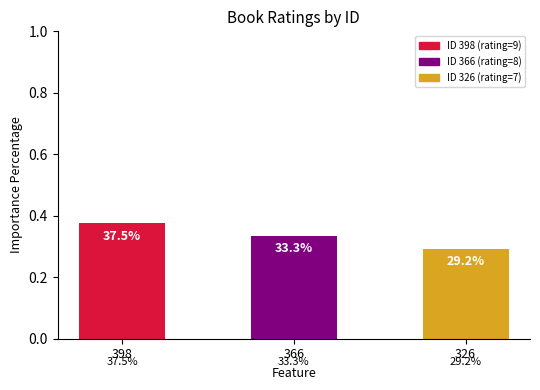

Which has a higher value, 398 or 366?

398